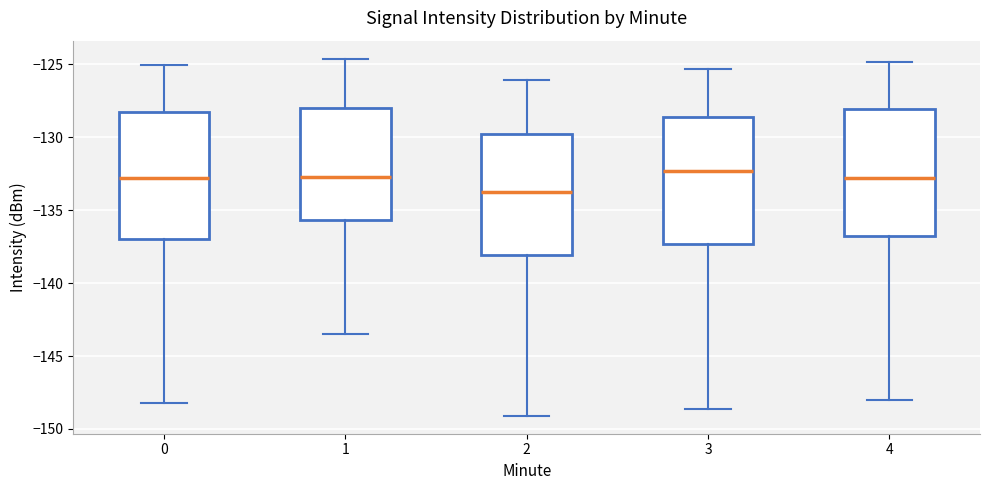

Reading left to right, transcribe this box plot: for each box, give where its median line is, the range the box spans, and where its two whiskers end, as read against the y-axis. The values are not printed on the chart, so give them approximately, as read against the axis.

0: median -133.0, box -137.0 to -128.5, whiskers -148.0 to -125.0
1: median -132.5, box -135.5 to -128.0, whiskers -143.5 to -124.5
2: median -133.5, box -138.0 to -129.5, whiskers -149.0 to -126.0
3: median -132.5, box -137.5 to -128.5, whiskers -148.5 to -125.5
4: median -133.0, box -137.0 to -128.0, whiskers -148.0 to -125.0